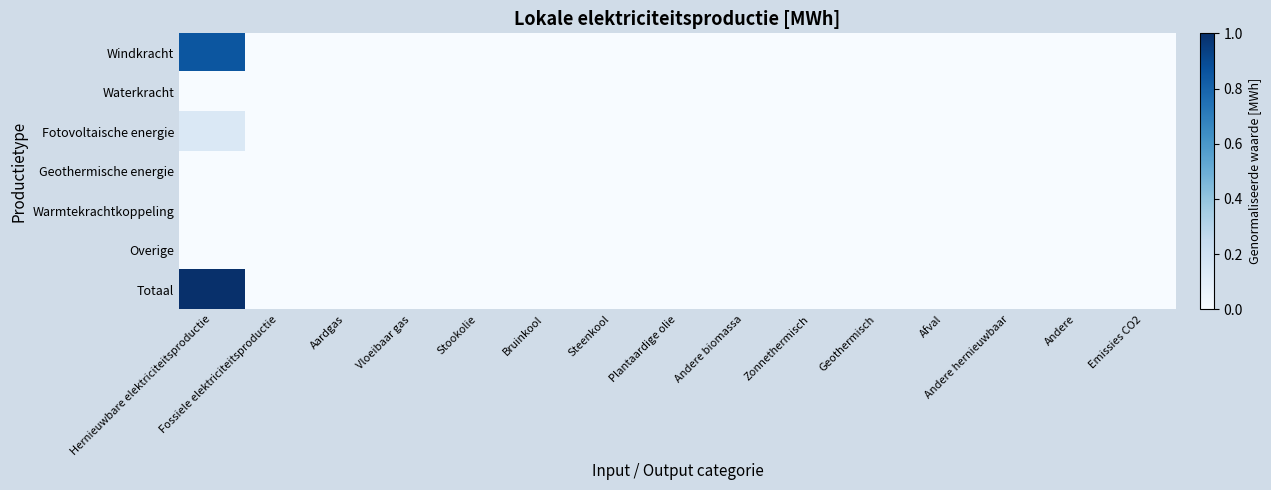

Reading left to right, what are all the values shown in this chart?

Windkracht: Hernieuwbare elektriciteitsproductie=0.9	Fossiele elektriciteitsproductie=0.0	Aardgas=0.0	Vloeibaar gas=0.0	Stookolie=0.0	Bruinkool=0.0	Steenkool=0.0	Plantaardige olie=0.0	Andere biomassa=0.0	Zonnethermisch=0.0	Geothermisch=0.0	Afval=0.0	Andere hernieuwbaar=0.0	Andere=0.0	Emissies CO2=0.0
Waterkracht: Hernieuwbare elektriciteitsproductie=0.0	Fossiele elektriciteitsproductie=0.0	Aardgas=0.0	Vloeibaar gas=0.0	Stookolie=0.0	Bruinkool=0.0	Steenkool=0.0	Plantaardige olie=0.0	Andere biomassa=0.0	Zonnethermisch=0.0	Geothermisch=0.0	Afval=0.0	Andere hernieuwbaar=0.0	Andere=0.0	Emissies CO2=0.0
Fotovoltaische energie: Hernieuwbare elektriciteitsproductie=0.1	Fossiele elektriciteitsproductie=0.0	Aardgas=0.0	Vloeibaar gas=0.0	Stookolie=0.0	Bruinkool=0.0	Steenkool=0.0	Plantaardige olie=0.0	Andere biomassa=0.0	Zonnethermisch=0.0	Geothermisch=0.0	Afval=0.0	Andere hernieuwbaar=0.0	Andere=0.0	Emissies CO2=0.0
Geothermische energie: Hernieuwbare elektriciteitsproductie=0.0	Fossiele elektriciteitsproductie=0.0	Aardgas=0.0	Vloeibaar gas=0.0	Stookolie=0.0	Bruinkool=0.0	Steenkool=0.0	Plantaardige olie=0.0	Andere biomassa=0.0	Zonnethermisch=0.0	Geothermisch=0.0	Afval=0.0	Andere hernieuwbaar=0.0	Andere=0.0	Emissies CO2=0.0
Warmtekrachtkoppeling: Hernieuwbare elektriciteitsproductie=0.0	Fossiele elektriciteitsproductie=0.0	Aardgas=0.0	Vloeibaar gas=0.0	Stookolie=0.0	Bruinkool=0.0	Steenkool=0.0	Plantaardige olie=0.0	Andere biomassa=0.0	Zonnethermisch=0.0	Geothermisch=0.0	Afval=0.0	Andere hernieuwbaar=0.0	Andere=0.0	Emissies CO2=0.0
Overige: Hernieuwbare elektriciteitsproductie=0.0	Fossiele elektriciteitsproductie=0.0	Aardgas=0.0	Vloeibaar gas=0.0	Stookolie=0.0	Bruinkool=0.0	Steenkool=0.0	Plantaardige olie=0.0	Andere biomassa=0.0	Zonnethermisch=0.0	Geothermisch=0.0	Afval=0.0	Andere hernieuwbaar=0.0	Andere=0.0	Emissies CO2=0.0
Totaal: Hernieuwbare elektriciteitsproductie=1.0	Fossiele elektriciteitsproductie=0.0	Aardgas=0.0	Vloeibaar gas=0.0	Stookolie=0.0	Bruinkool=0.0	Steenkool=0.0	Plantaardige olie=0.0	Andere biomassa=0.0	Zonnethermisch=0.0	Geothermisch=0.0	Afval=0.0	Andere hernieuwbaar=0.0	Andere=0.0	Emissies CO2=0.0